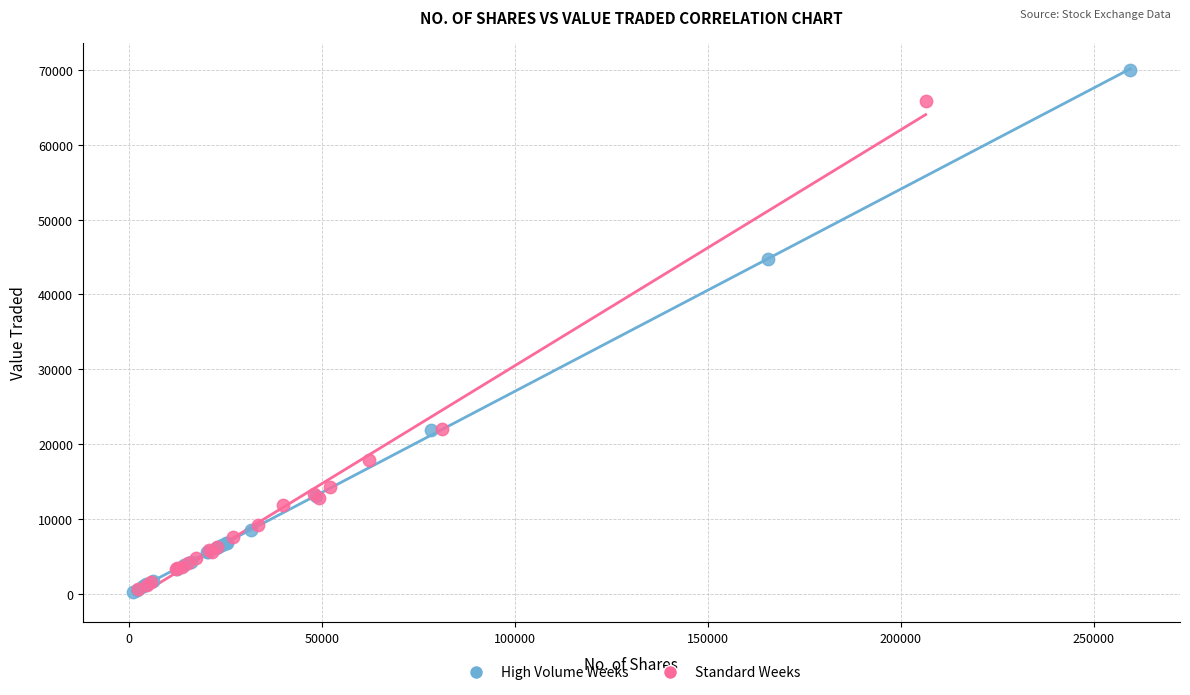

Which series contains the highest Y value?

High Volume Weeks